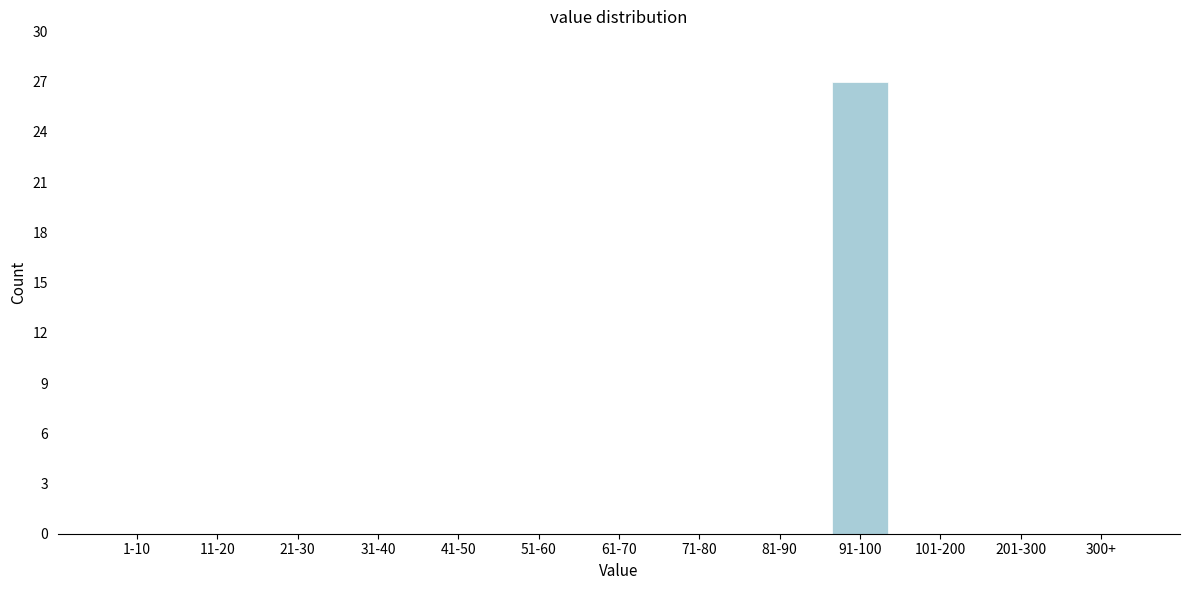

Reading left to right, extract all data points from this chart.

1-10=0	11-20=0	21-30=0	31-40=0	41-50=0	51-60=0	61-70=0	71-80=0	81-90=0	91-100=27	101-200=0	201-300=0	300+=0